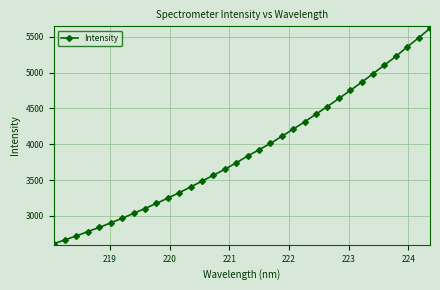

What is the average value?

3900.2